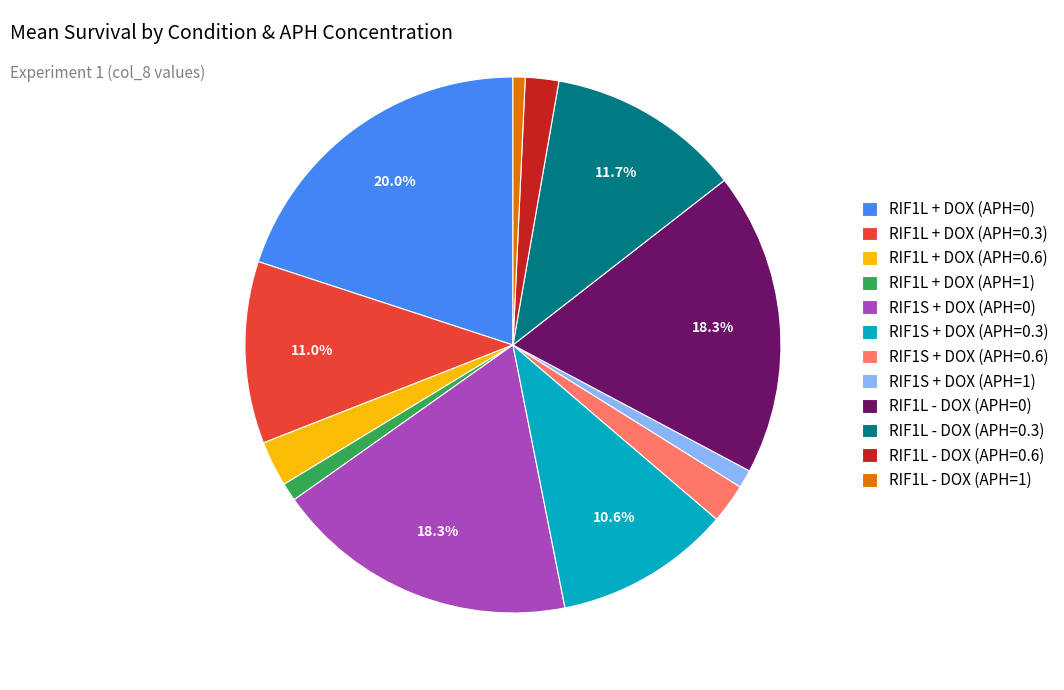

Count the number of slices in the pie.

12